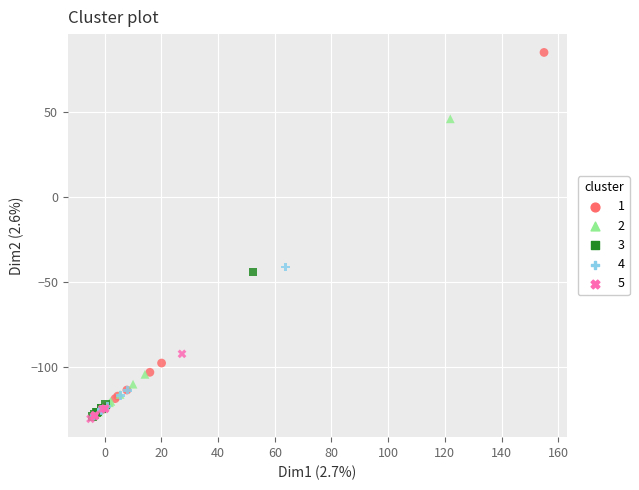

What are all the series names shown in the legend?

1, 2, 3, 4, 5